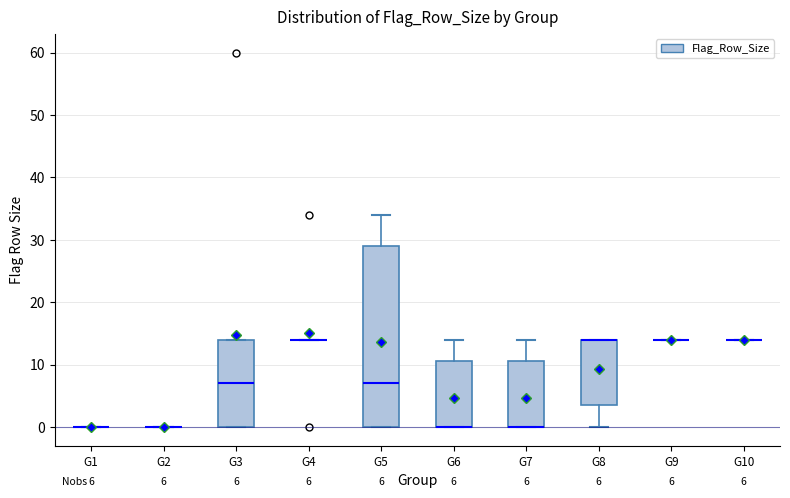

Which box is the tallest, from its lower edge to its upper edge?

G5